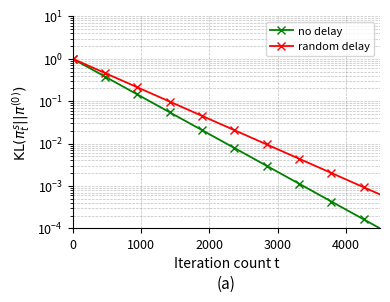

True or false: random delay and no delay intersect in this chart.

False